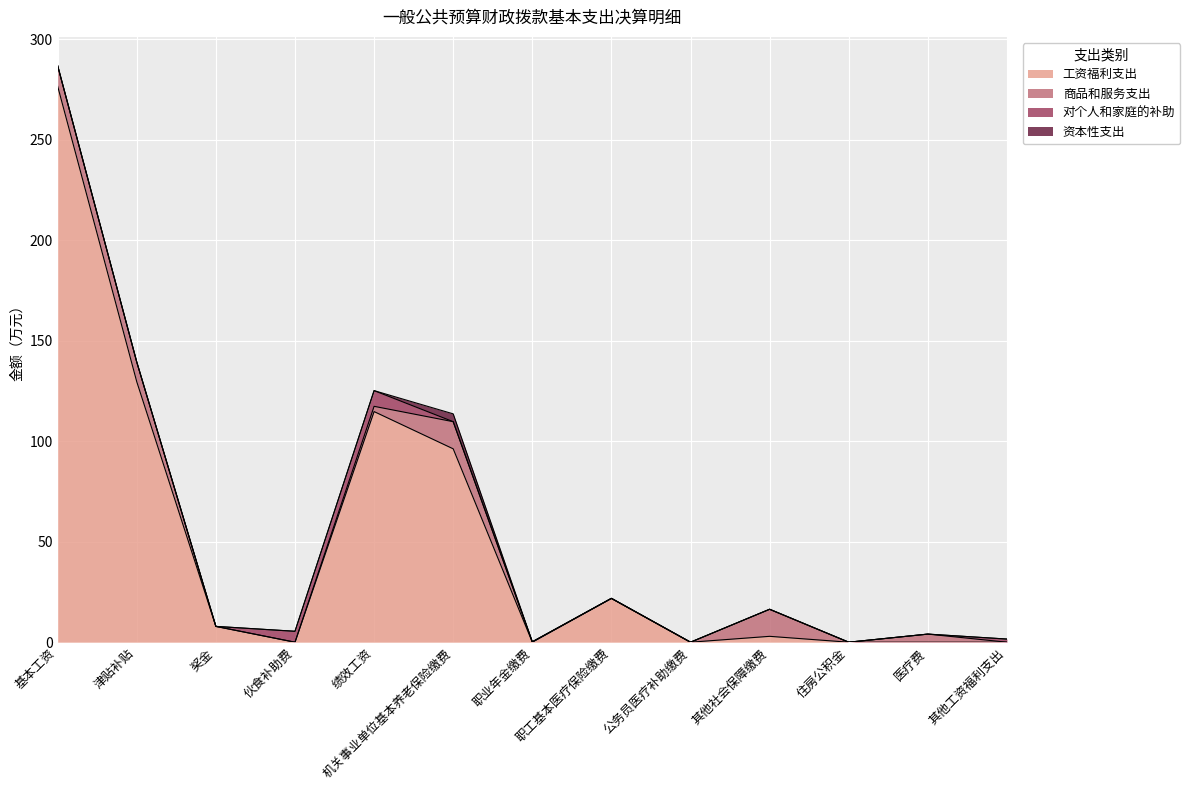

How many lines are shown in the chart?

4